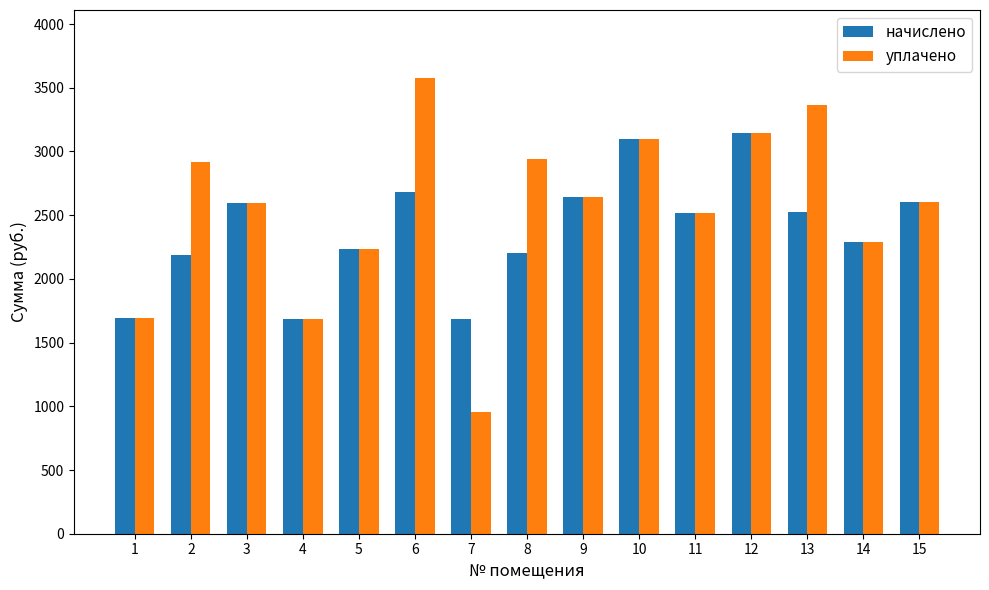

What is the maximum value shown in the chart?

3573.9